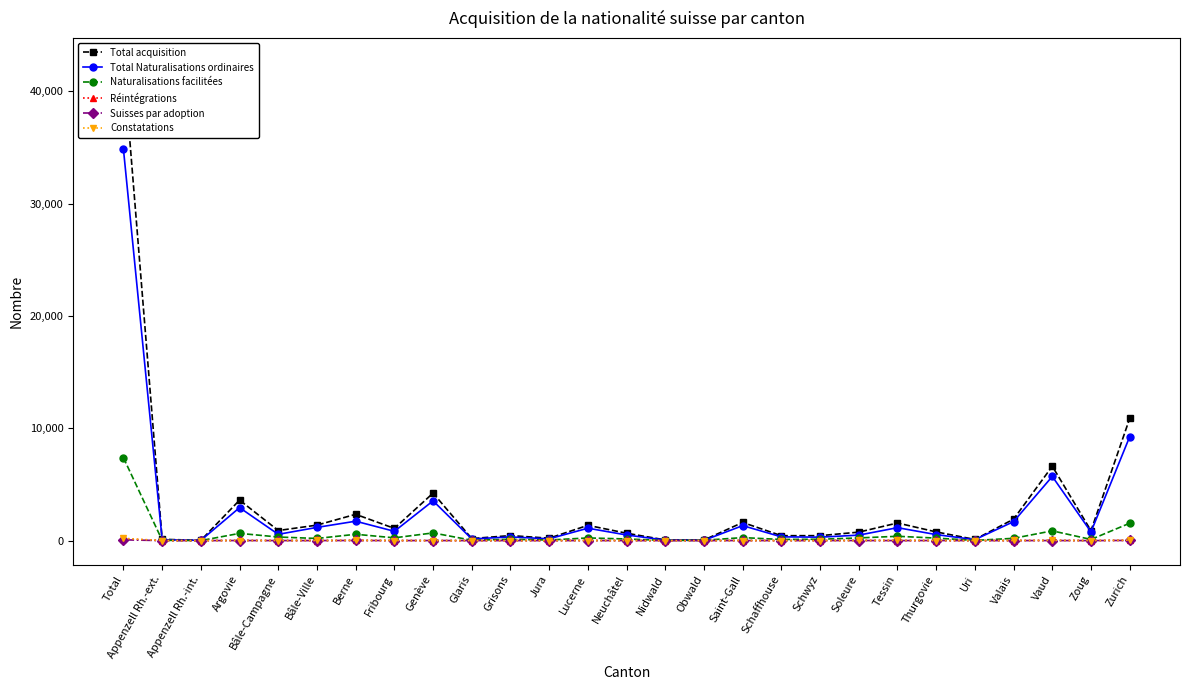

True or false: Total Naturalisations ordinaires and Réintégrations cross at least once.

False